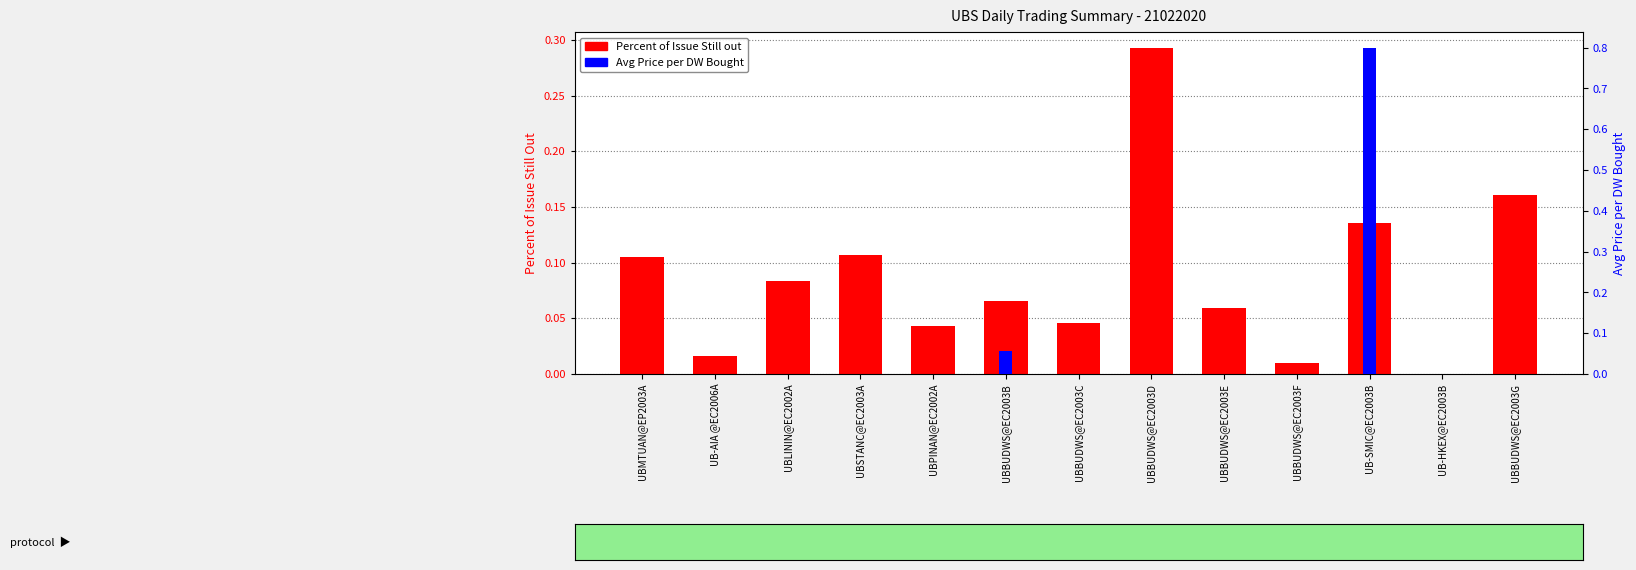

Which category has the highest value across all series?

UB-SMIC@EC2003B